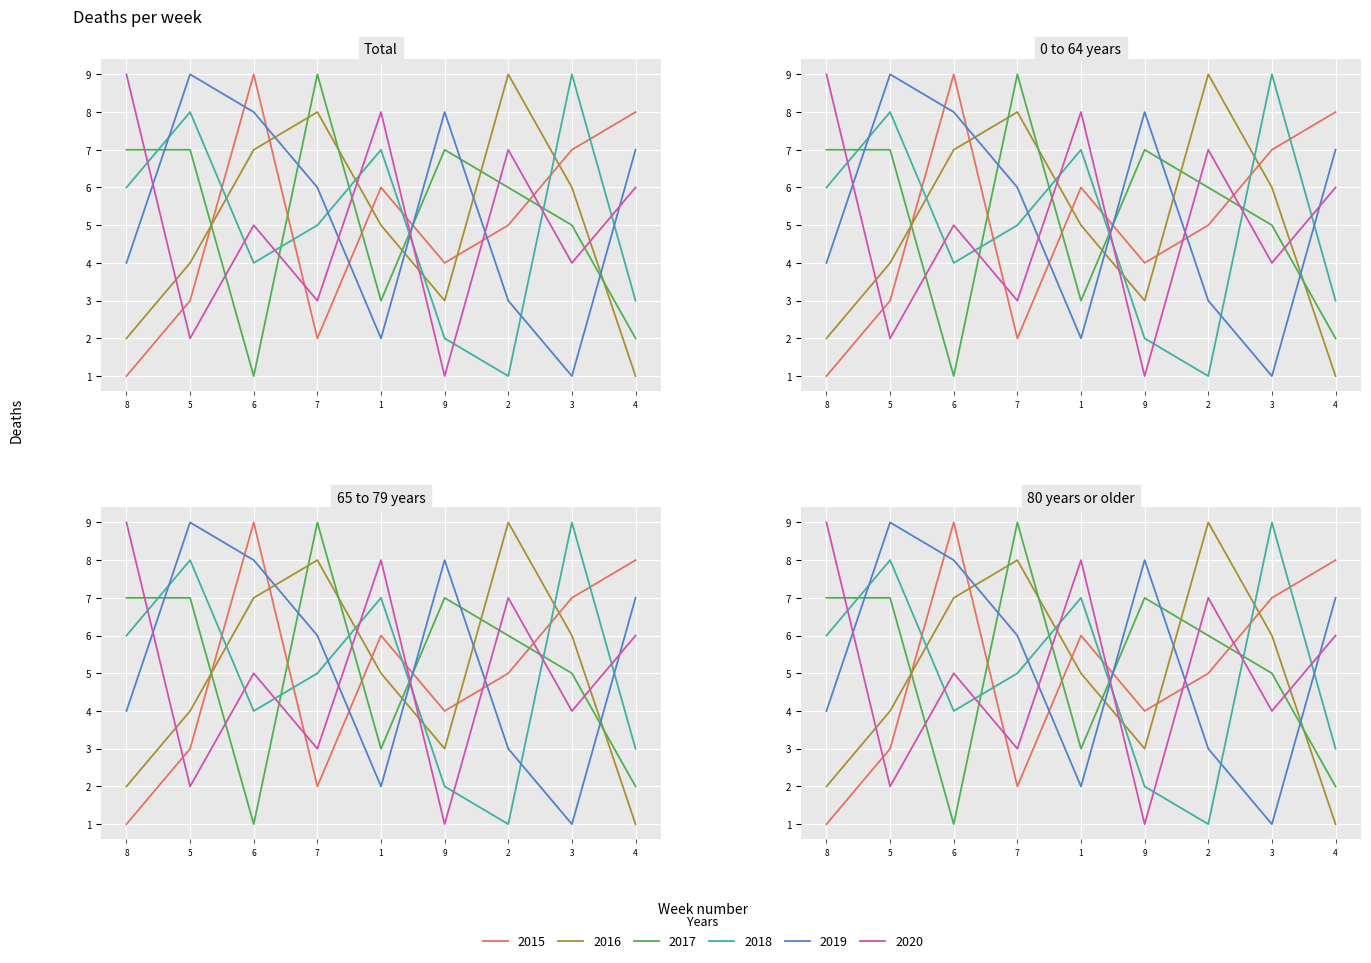

At which category is the sum across all series the highest?

6